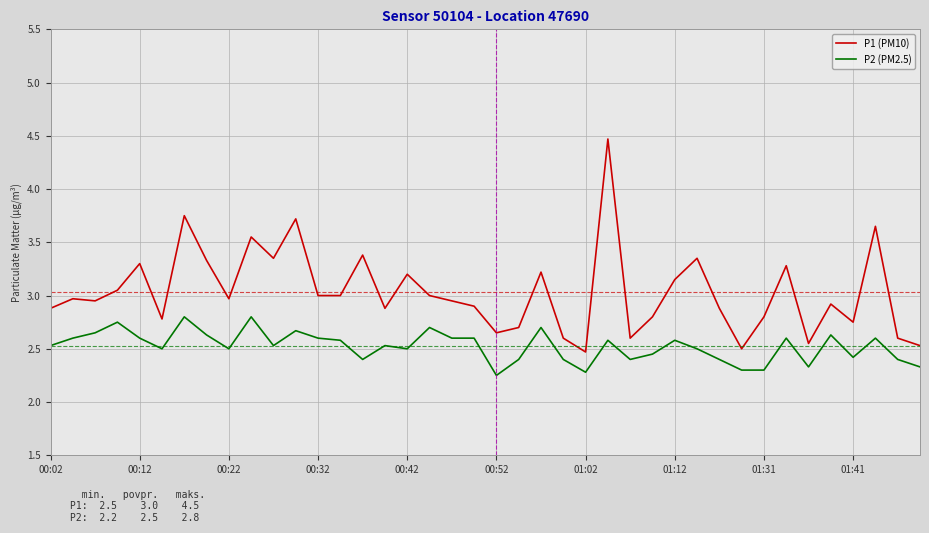

Which series has the largest range (max minus min)?

P1 (PM10)